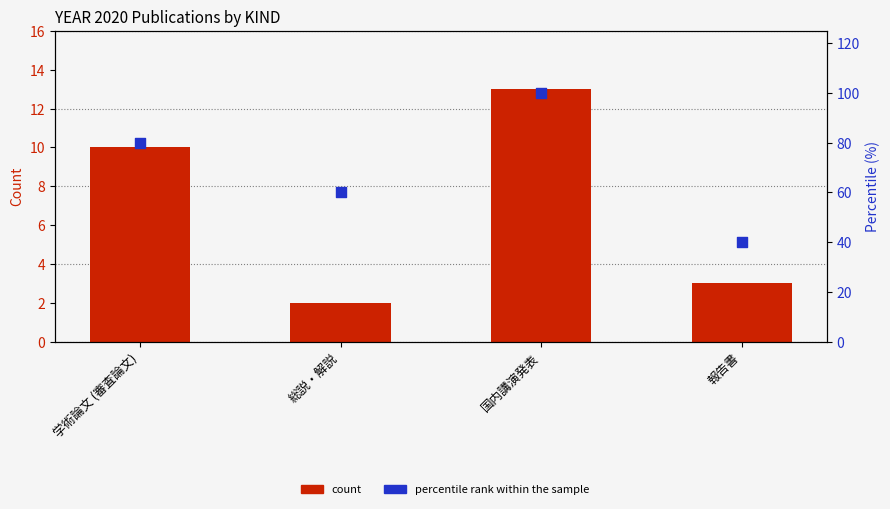

Which series has the largest total across all categories?

percentile rank